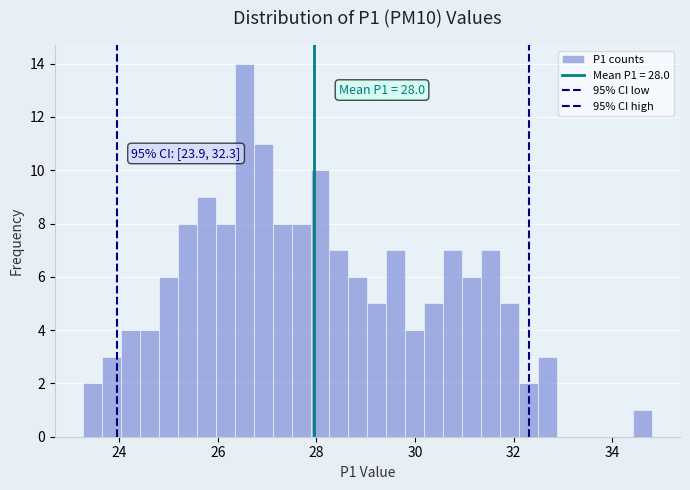

Read against the x-axis, roughly where is the centre of the tallest bar?

26.6